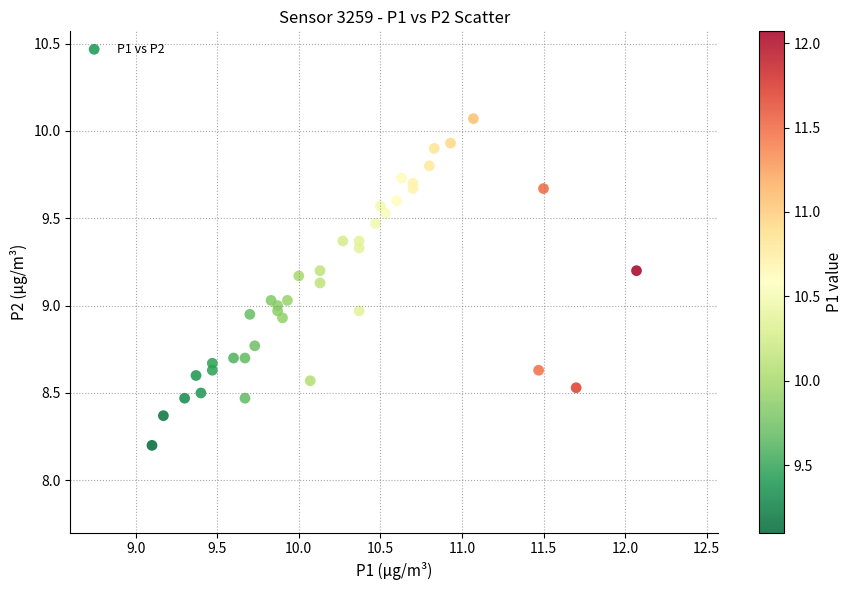

What is the range of X values (max minus min)?

3.0